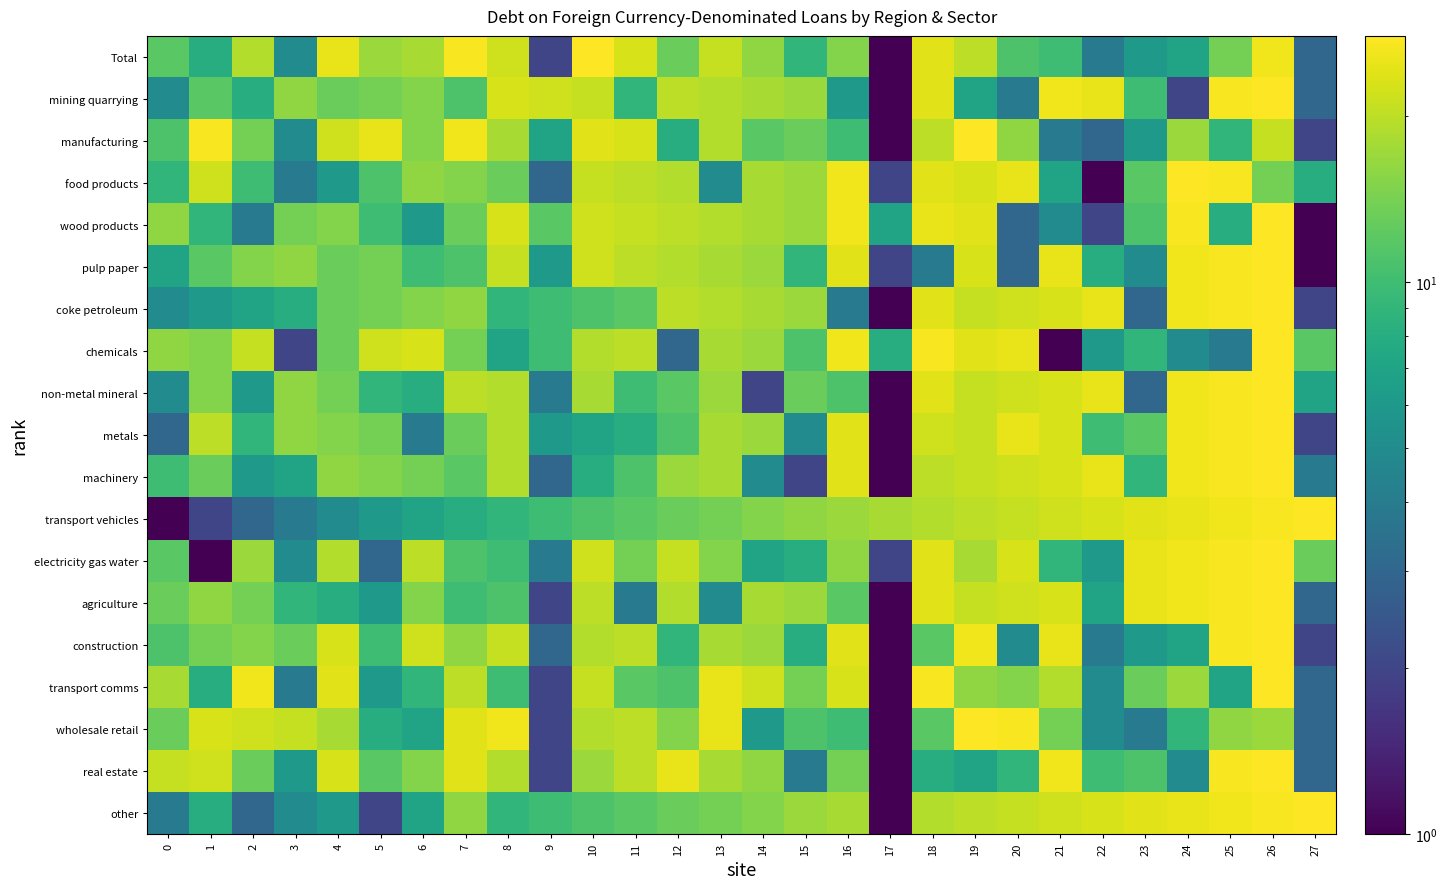

What is the total value across all series at 6?

246